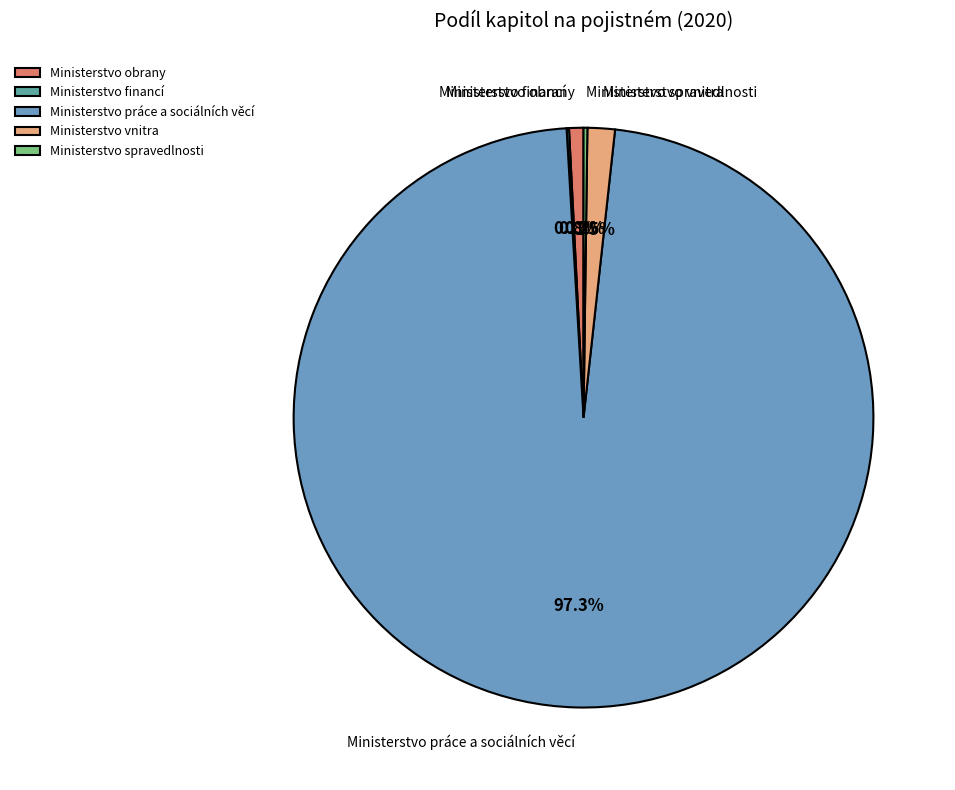

Which category accounts for the majority?

Ministerstvo práce a sociálních věcí